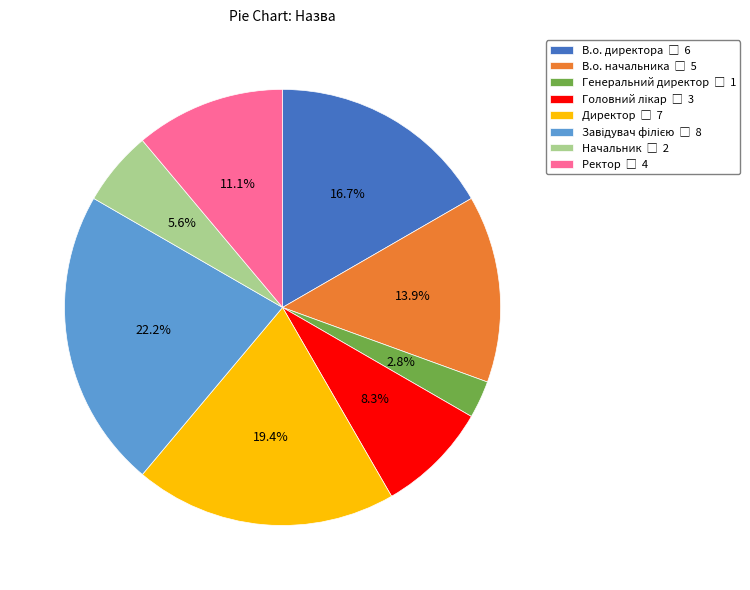

Is there a majority slice in this chart?

No